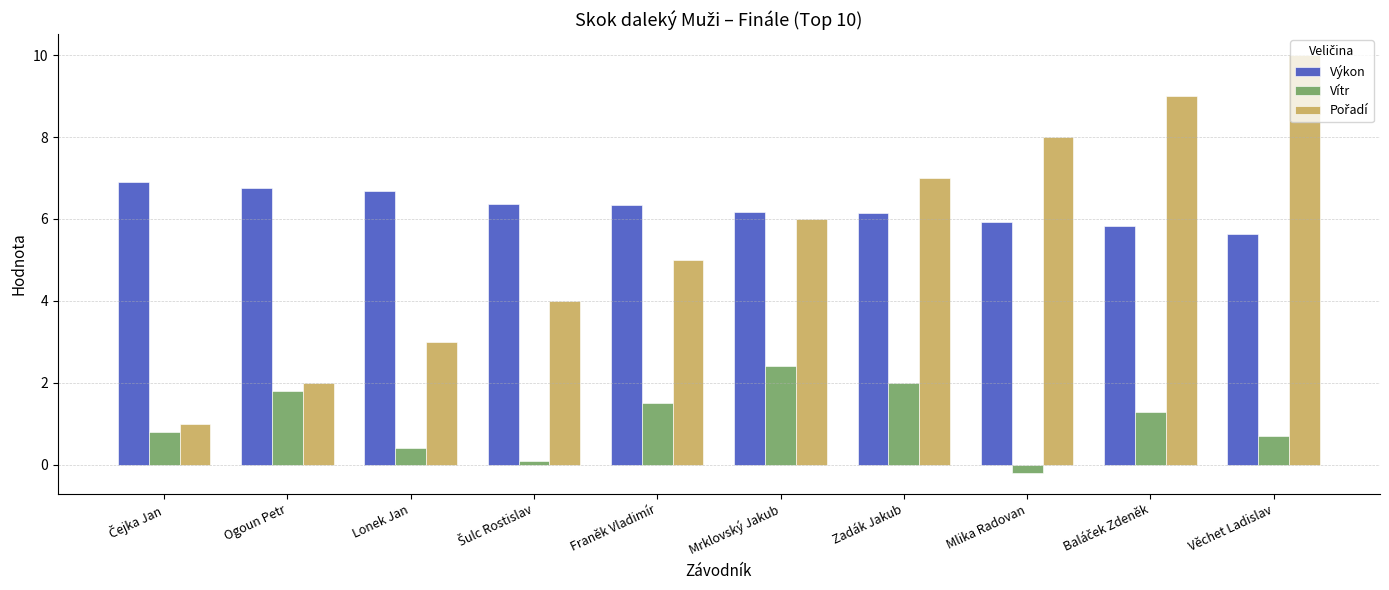

How many bars are there in total?

30